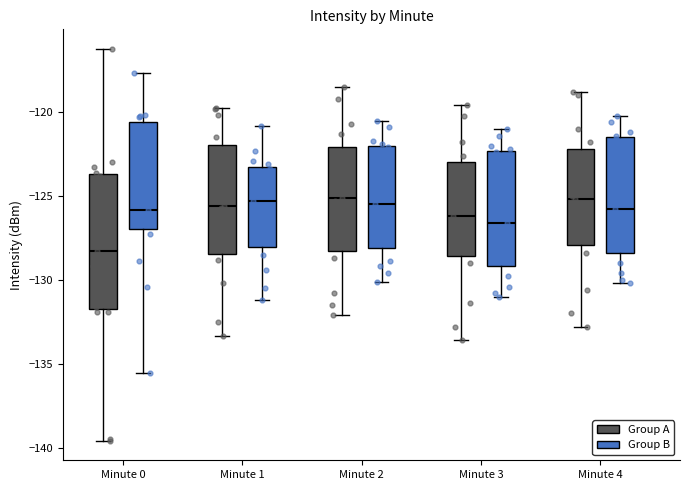

Comparing the boxes themselves (not the whiskers), which one is the tallest?

Minute 0 (Group A)